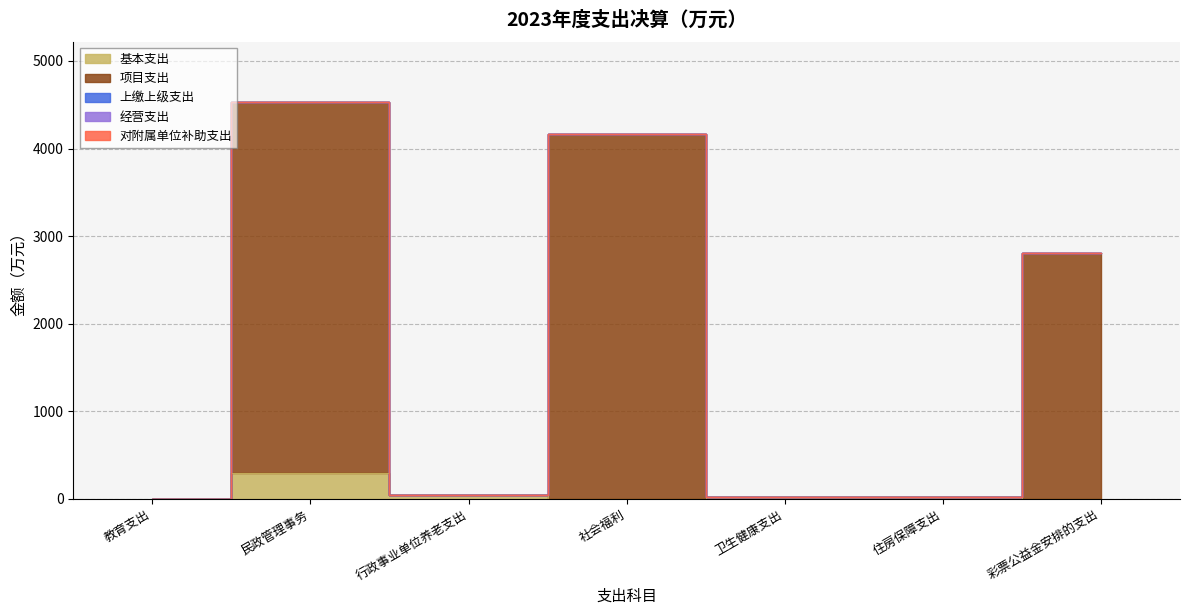

At which label does 基本支出 reach its minimum?

社会福利